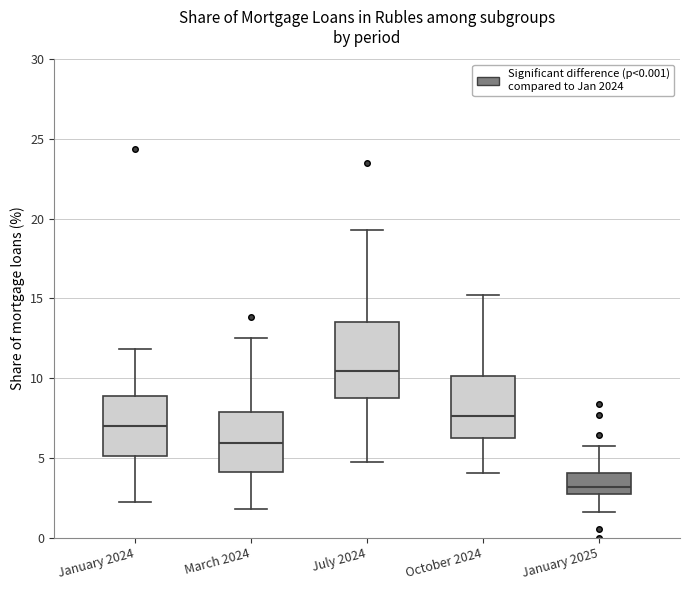

Reading left to right, transcribe this box plot: for each box, give where its median line is, the range the box spans, and where its two whiskers end, as read against the y-axis. The values are not printed on the chart, so give them approximately, as read against the axis.

January 2024: median 7.0, box 5.0 to 9.0, whiskers 2.5 to 12.0
March 2024: median 6.0, box 4.0 to 8.0, whiskers 2.0 to 12.5
July 2024: median 10.5, box 8.5 to 13.5, whiskers 4.5 to 19.5
October 2024: median 7.5, box 6.0 to 10.0, whiskers 4.0 to 15.0
January 2025: median 3.0 (just above the box's lower edge), box 3.0 to 4.0, whiskers 1.5 to 6.0